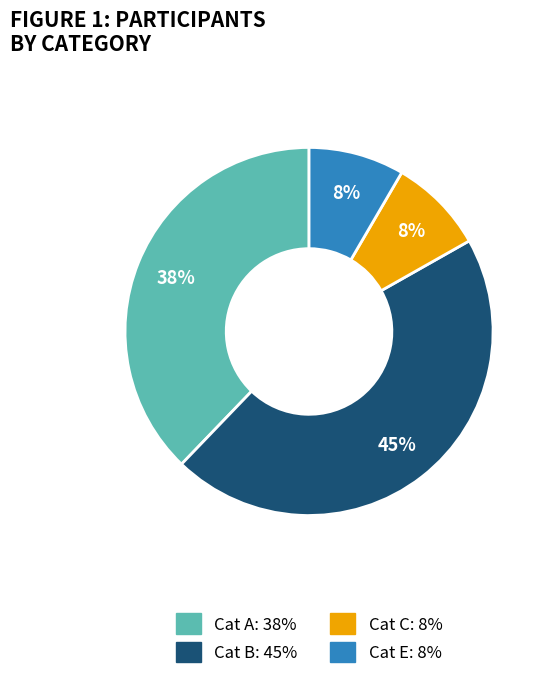

Is there any slice that represents more than half of the pie?

No